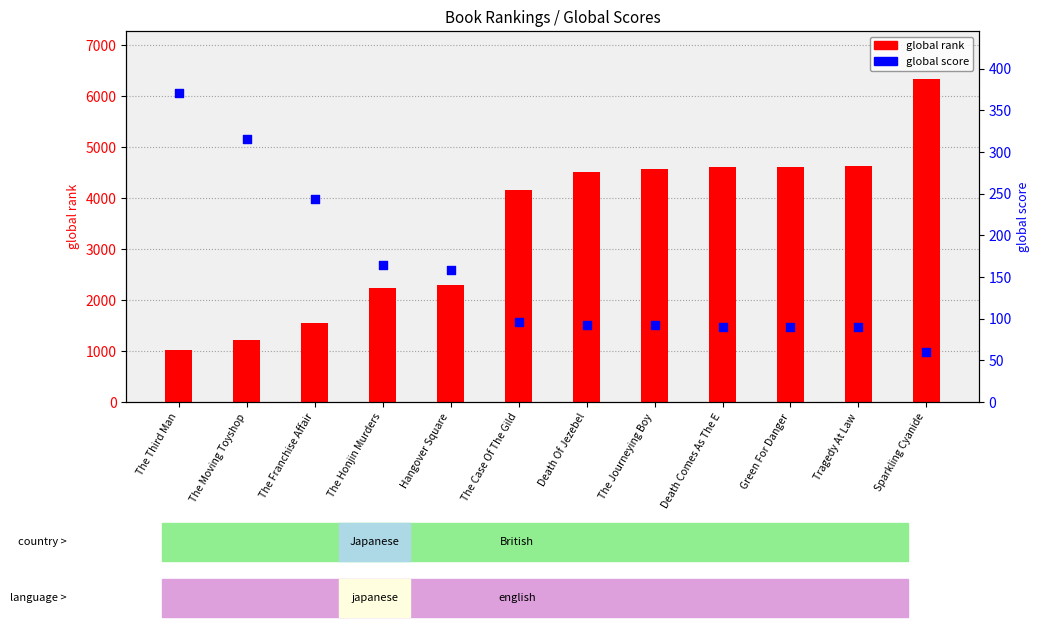

At which category is the sum across all series the highest?

Sparkling Cyanide